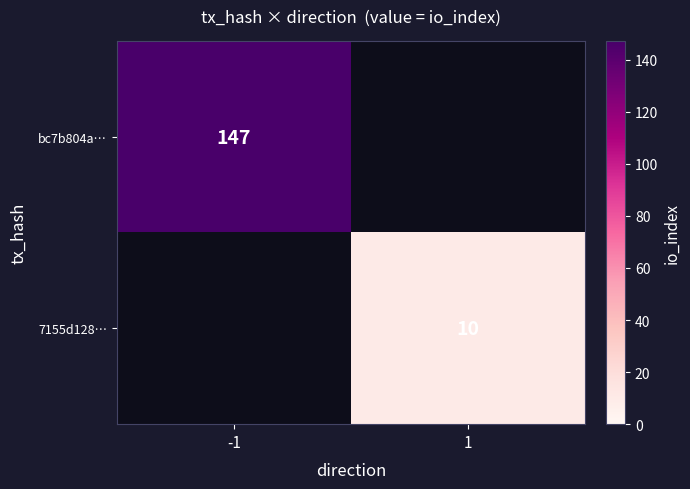

The value of 7155d128… at 1 is 3. True or false?

False